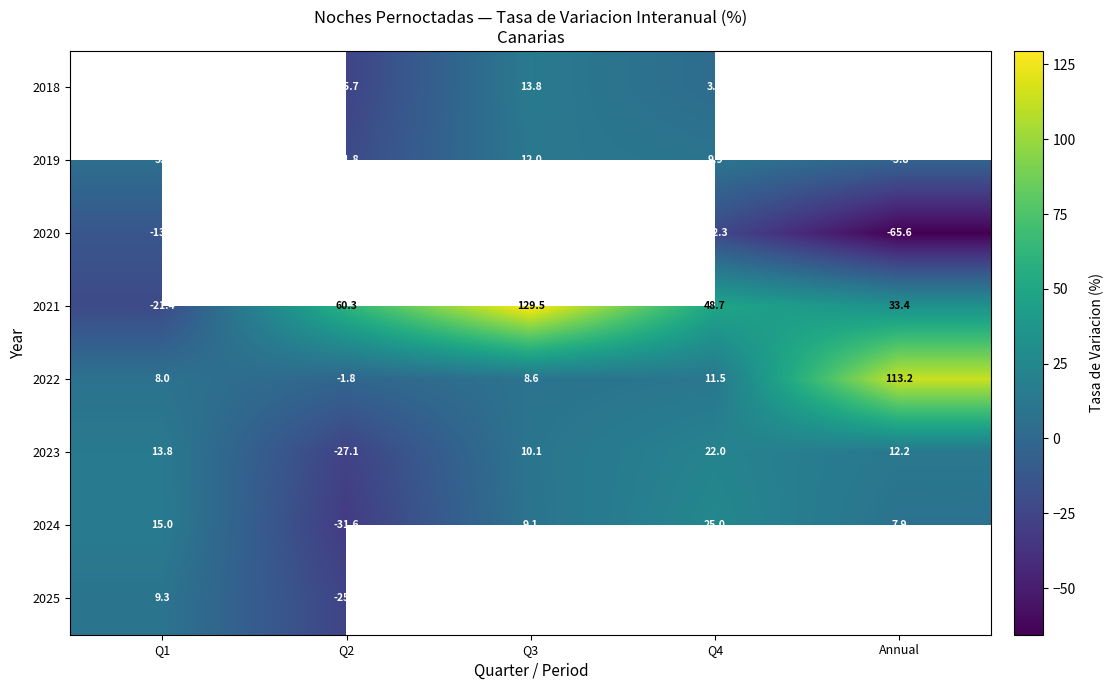

At which label is 2019 closest to -4?

Annual